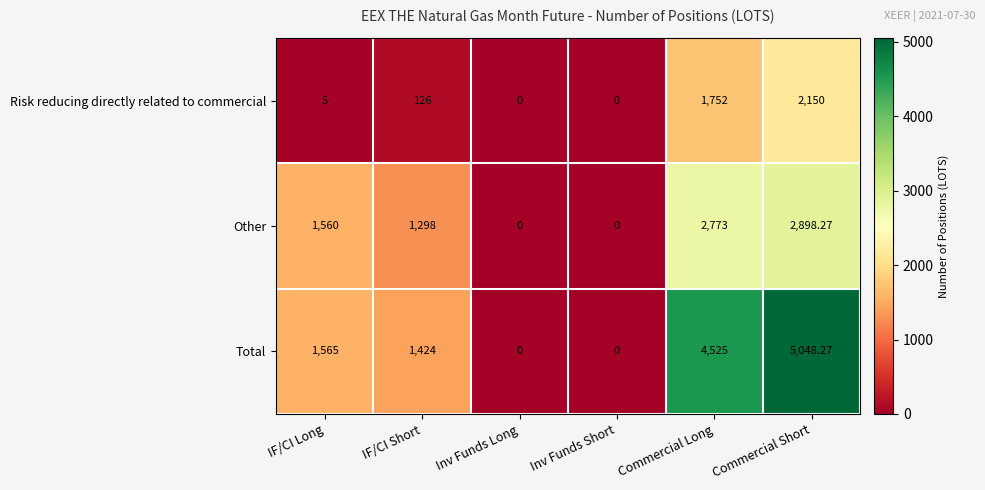

What is the difference between the highest and lowest values at Commercial Long?

2773.0